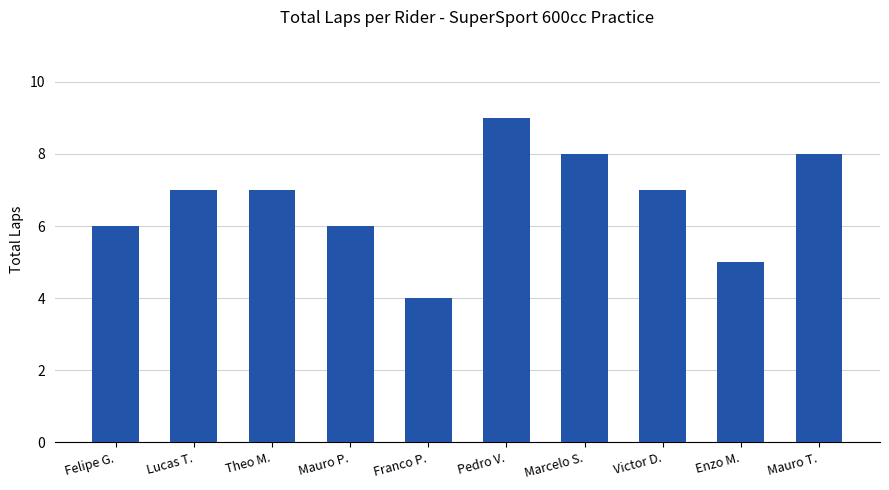

What value does the data have at Franco P.?

4